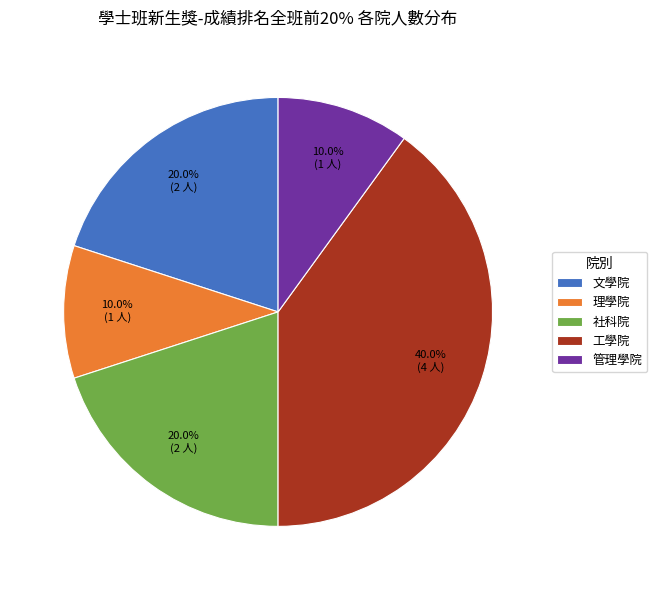

Which category has the biggest portion of the pie?

工學院